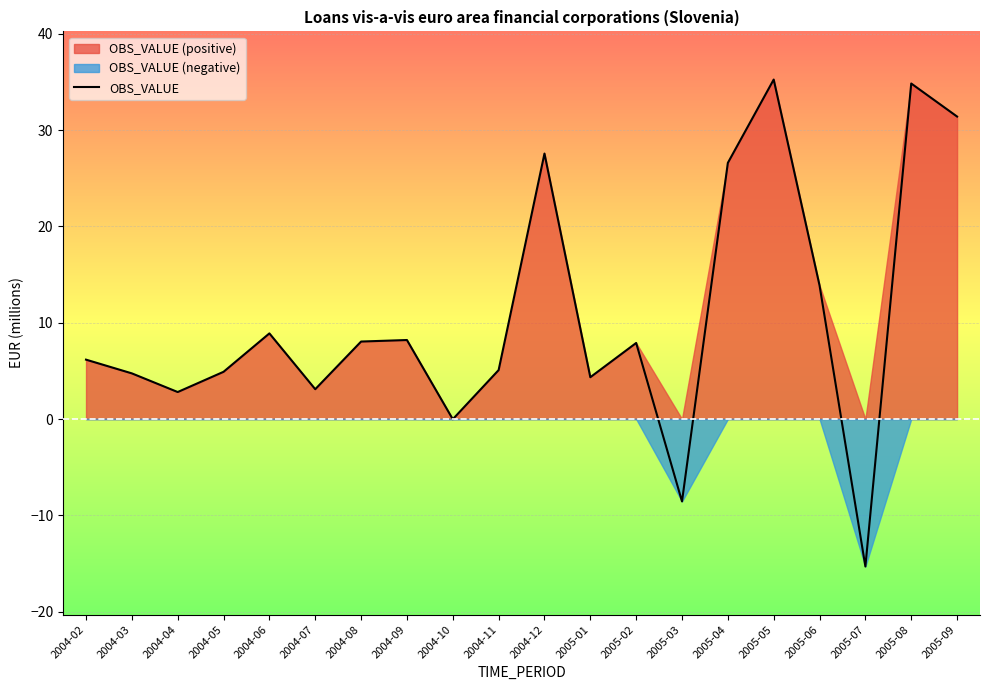

Which label corresponds to the smallest value in the chart?

2005-07